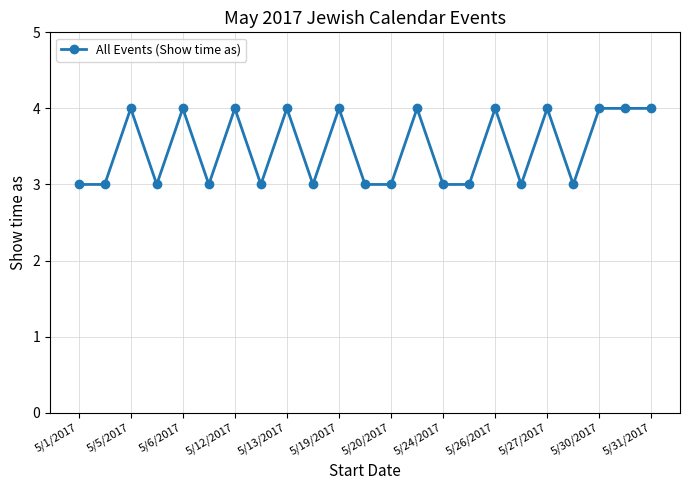

Reading left to right, transcribe all the data shown in this chart.

3	3	4	3	4	3	4	3	4	3	4	3	3	4	3	3	4	3	4	3	4	4	4